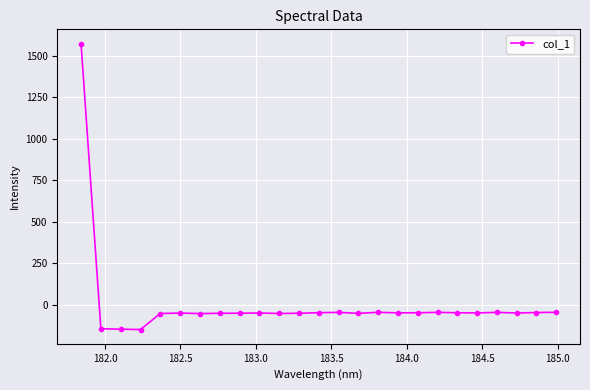

Does the chart have visible grid lines?

Yes